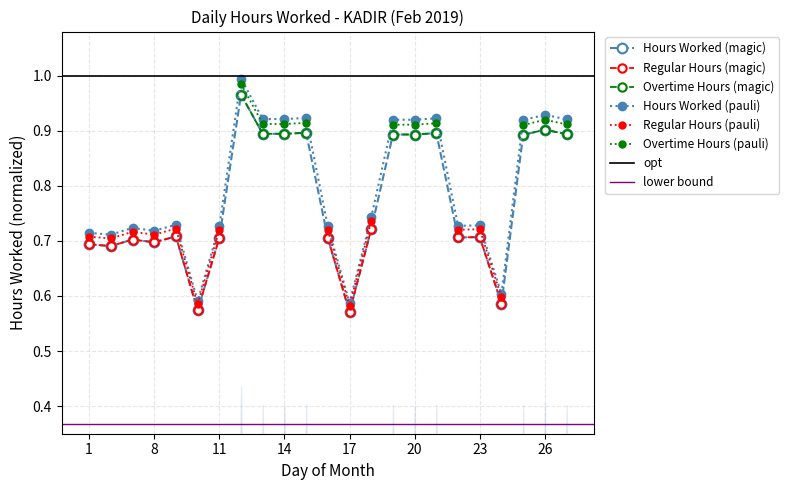

Reading left to right, what are all the values shown in this chart?

1=0.7	2=0.7	7=0.7	8=0.7	9=0.7	10=0.6	11=0.7	12=1.0	13=0.9	14=0.9	15=0.9	16=0.7	17=0.6	18=0.7	19=0.9	20=0.9	21=0.9	22=0.7	23=0.7	24=0.6	25=0.9	26=0.9	27=0.9